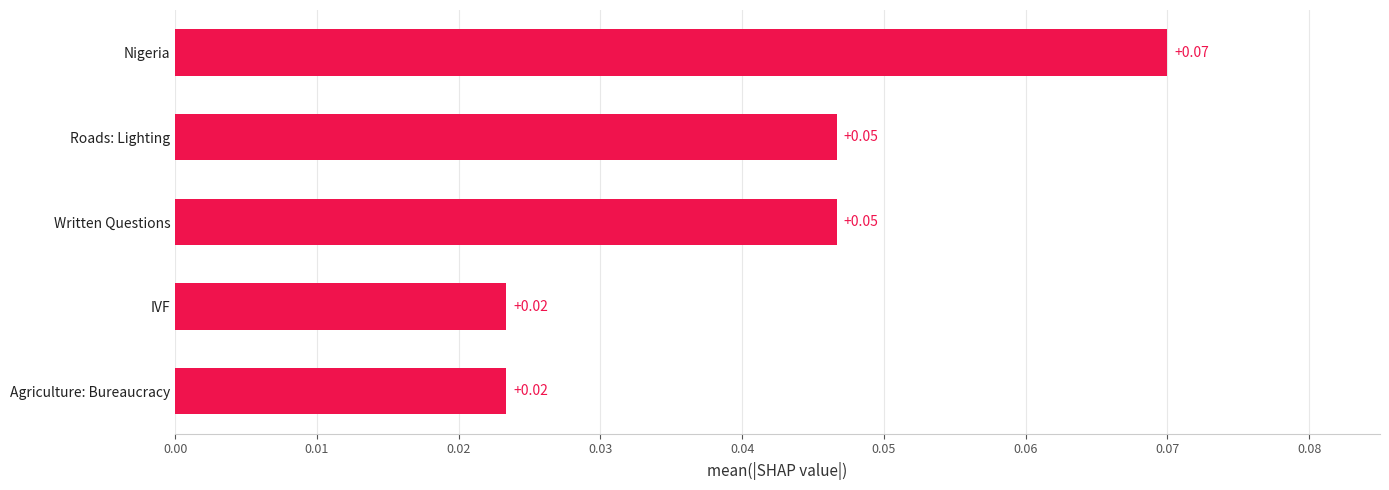

Which category has the highest value across all series?

Nigeria